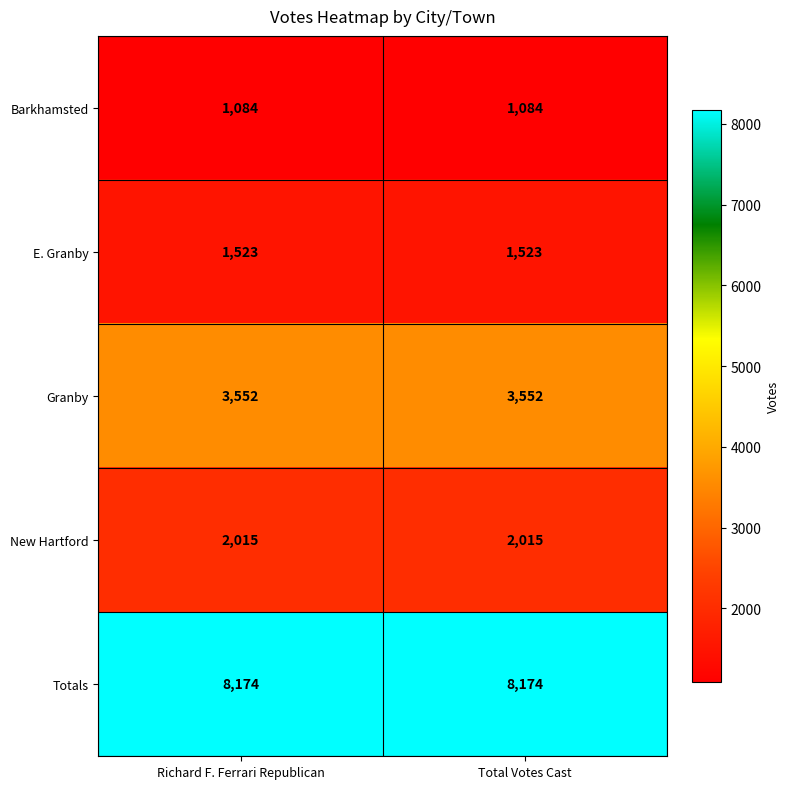

Is the value of New Hartford at Richard F. Ferrari Republican greater than the value of E. Granby at Richard F. Ferrari Republican?

Yes